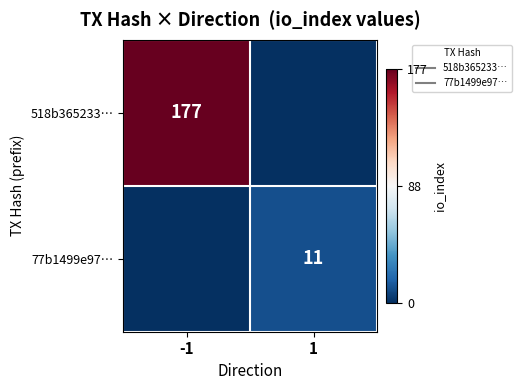

At which label does 77b1499e97… reach its minimum?

-1